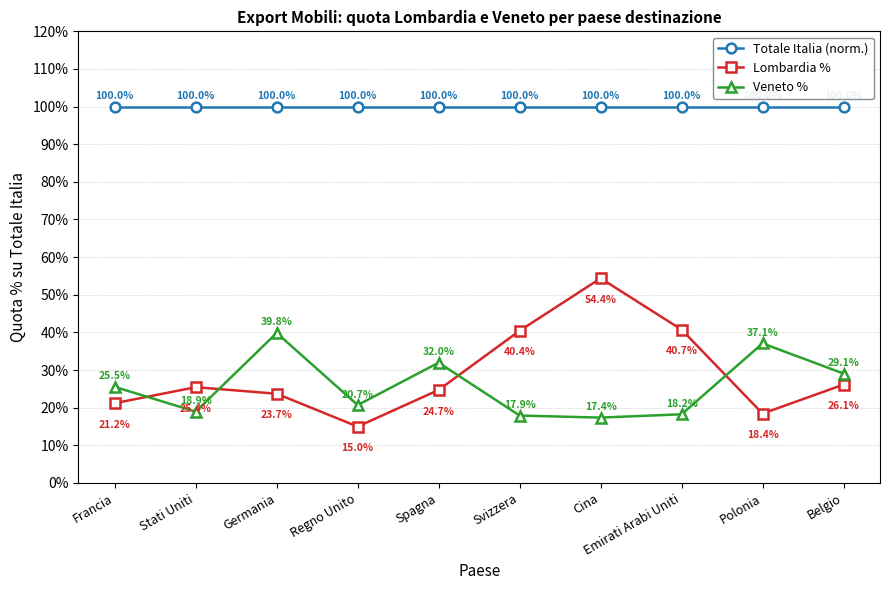

What is the average value of the Totale Italia (norm.) series?

100.0